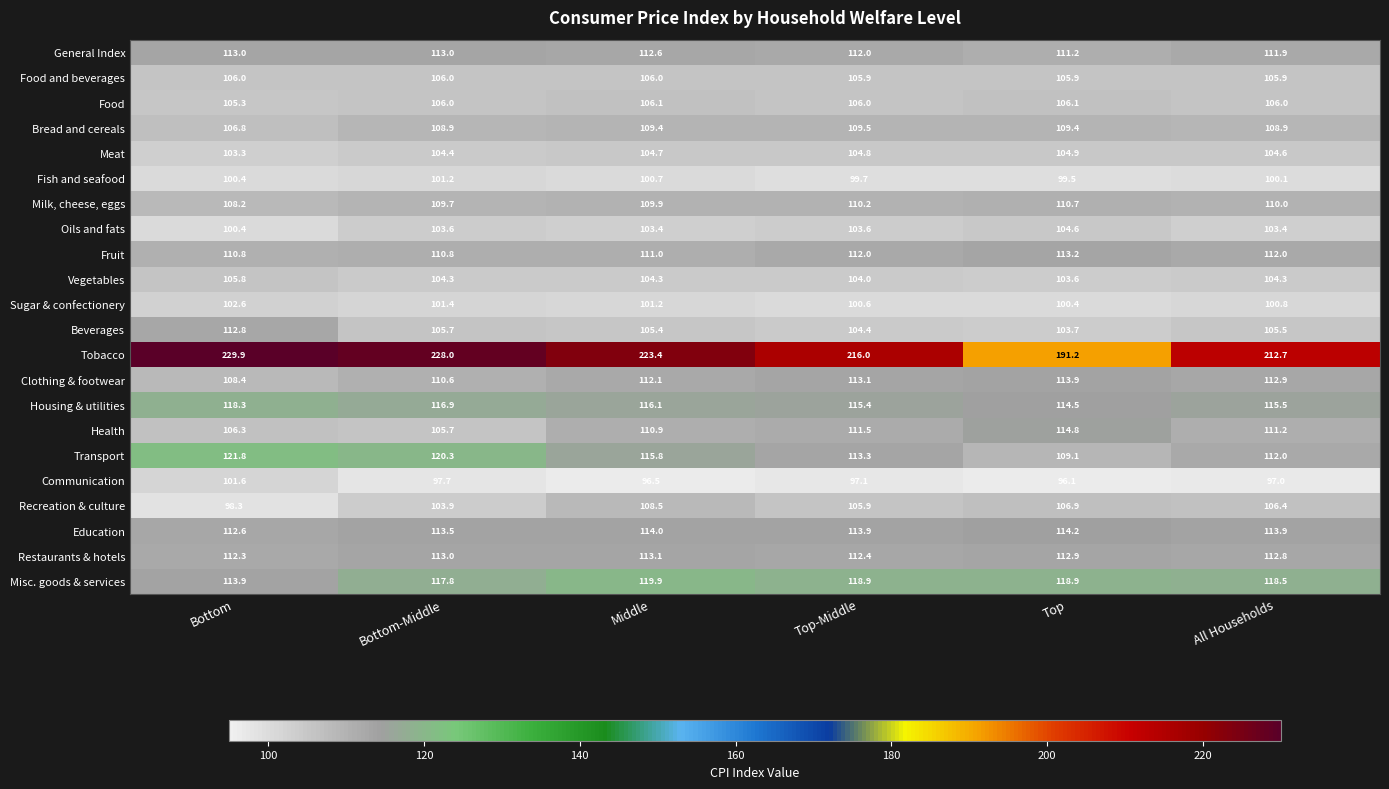

True or false: General Index has a value of 111.9 at All Households.

True